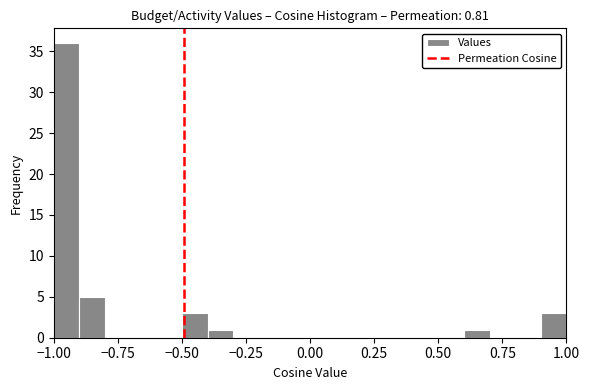

Read against the x-axis, roughly where is the centre of the tallest bar?

-0.95